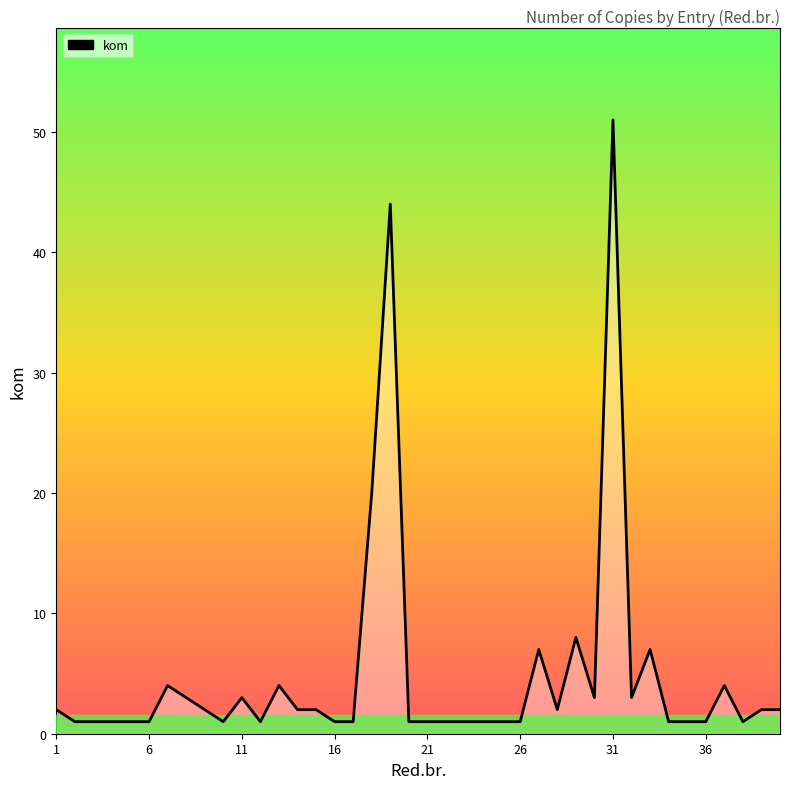

What is the maximum value shown in the chart?

51